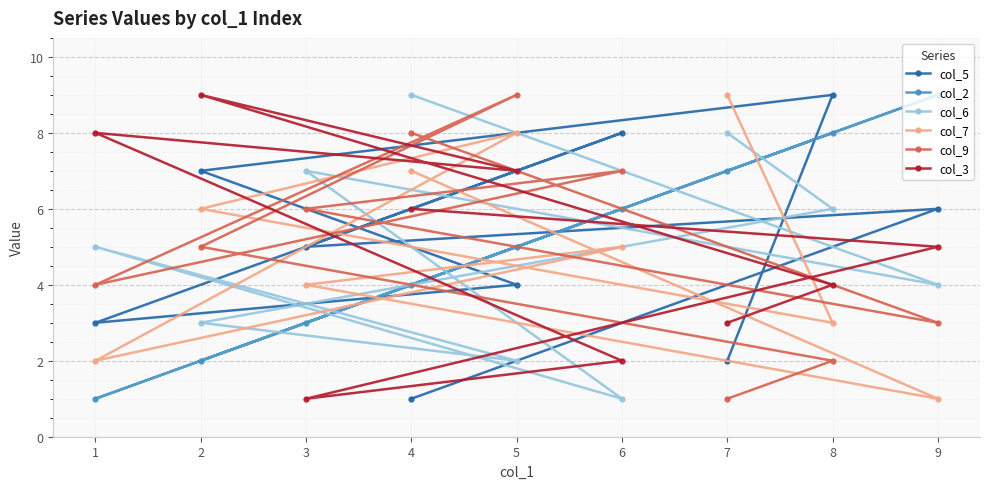

The col_2 series shows 1 at 1. True or false?

True